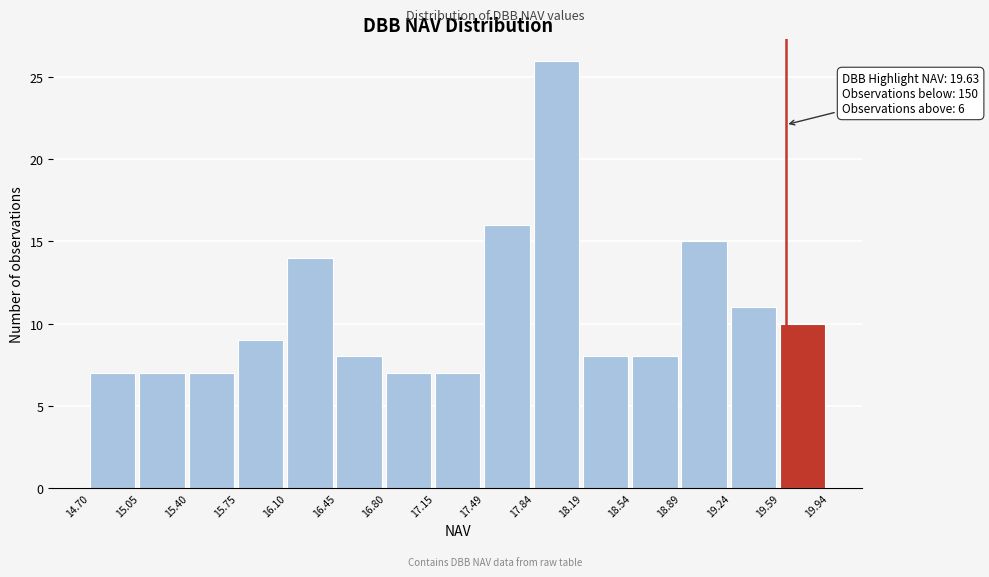

Which range on the x-axis has the tallest bar?

17.84 to 18.19